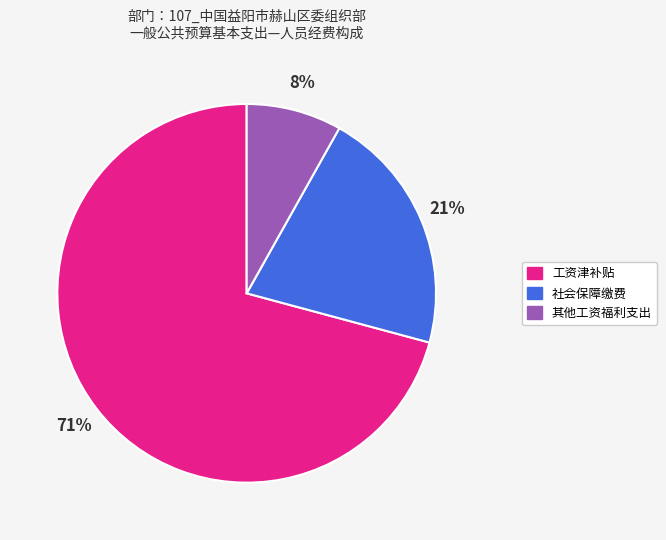

Which slice is the largest?

工资津补贴